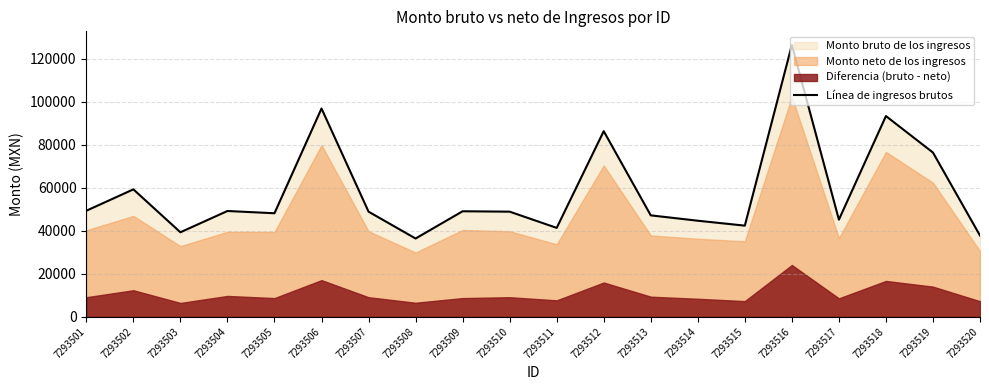

List the labels in order of value, smallest first.

7293508, 7293520, 7293503, 7293511, 7293515, 7293514, 7293517, 7293513, 7293505, 7293507, 7293510, 7293509, 7293504, 7293501, 7293502, 7293519, 7293512, 7293518, 7293506, 7293516